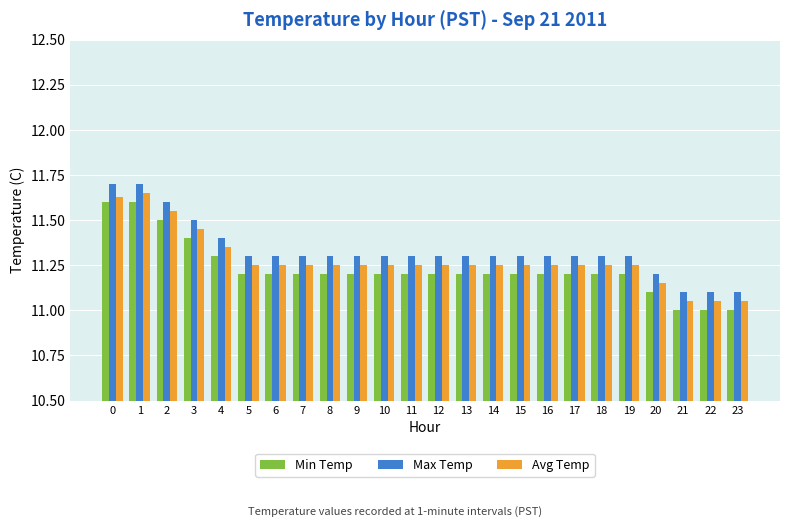

True or false: Max Temp has a value of 19.2 at 1.

False